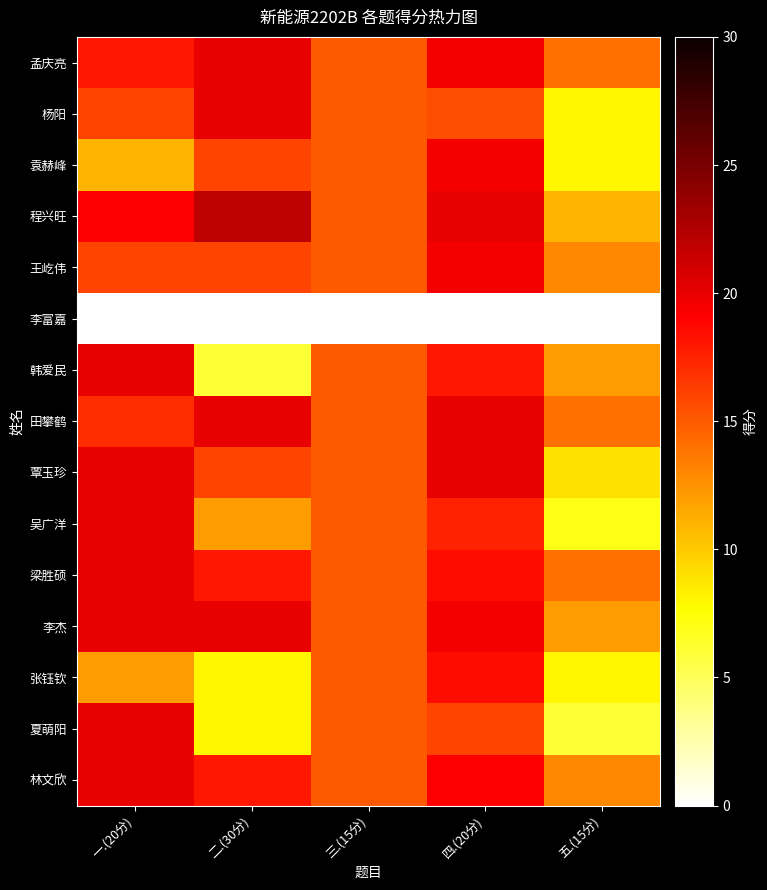

Which series has the widest spread of values?

韩爱民